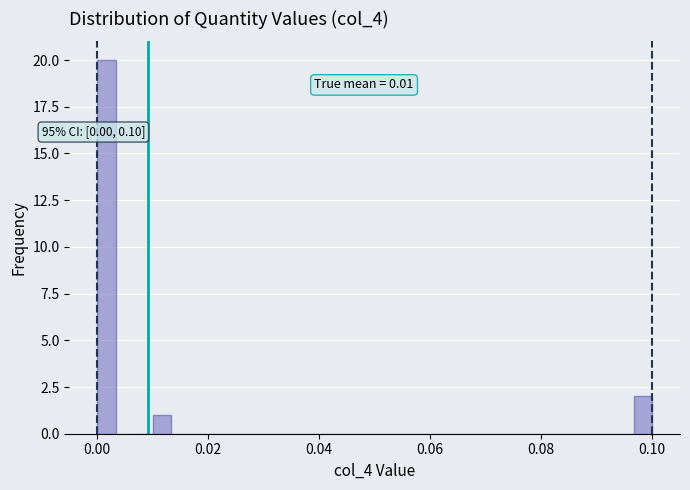

Around what value on the x-axis is the tallest bar? Give the approximate position of its centre, as read against the axis.

0.002